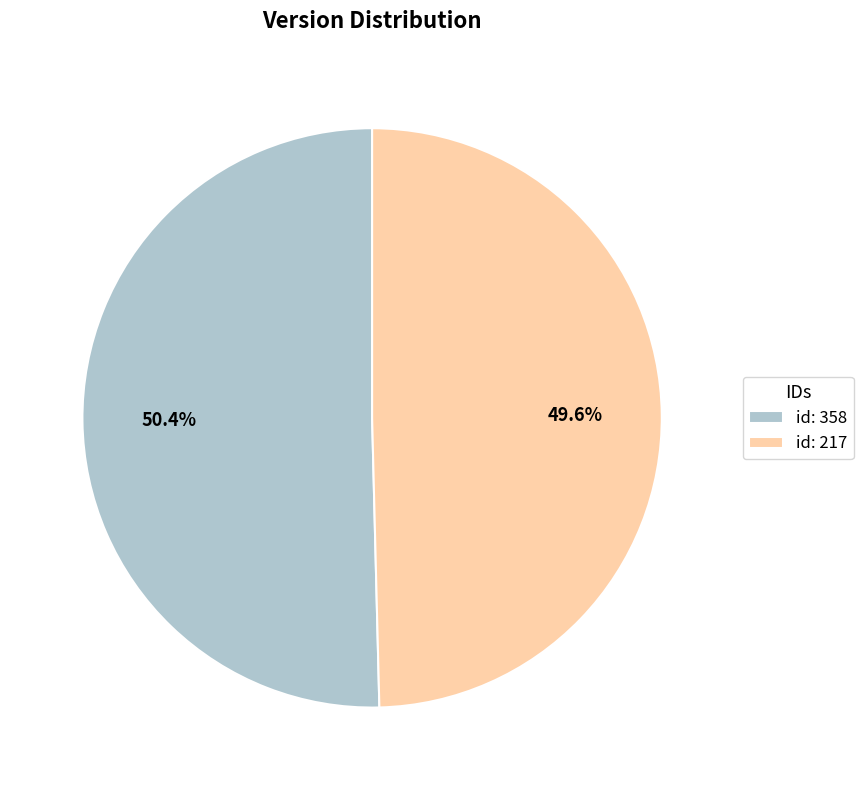

What is the ratio of the value at id: 358 to the value at id: 217?

1.0